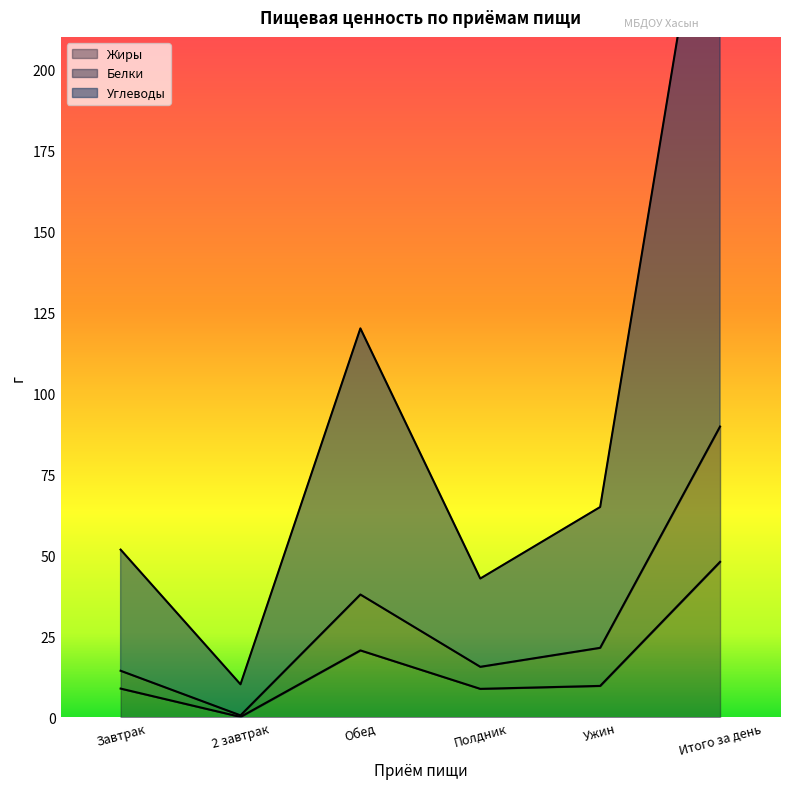

What is the minimum value for Жиры?

0.1